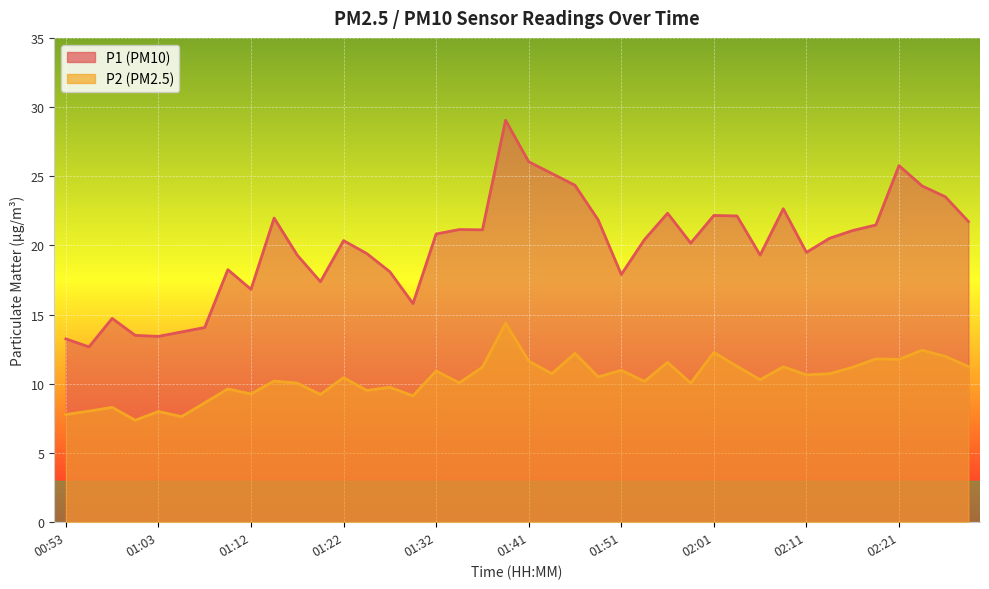

What are all the series names shown in the legend?

P1, P2